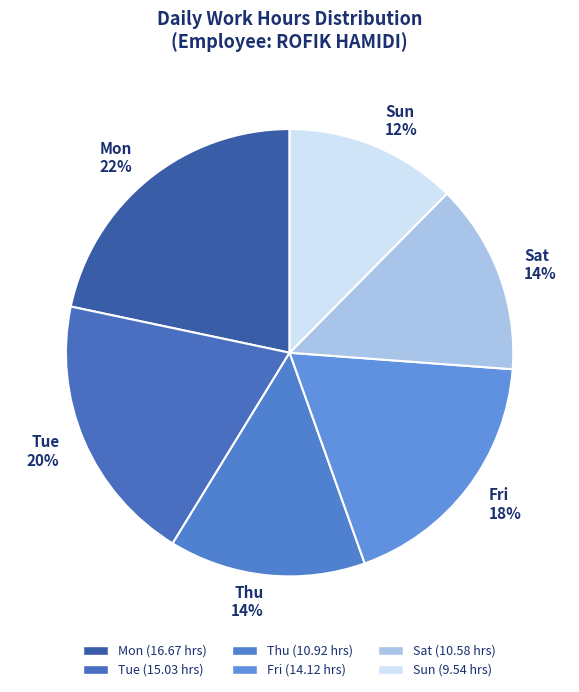

Which has a higher value, Fri 18% or Sun 12%?

Fri 18%